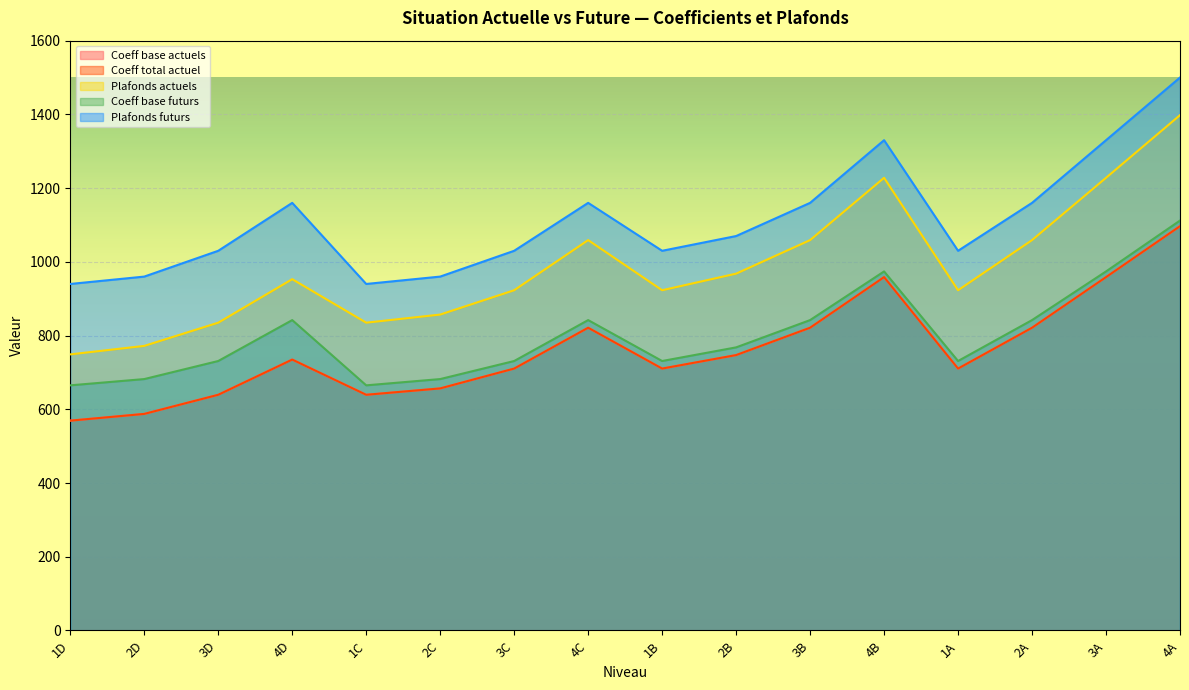

Which series has the largest range (max minus min)?

Plafonds actuels